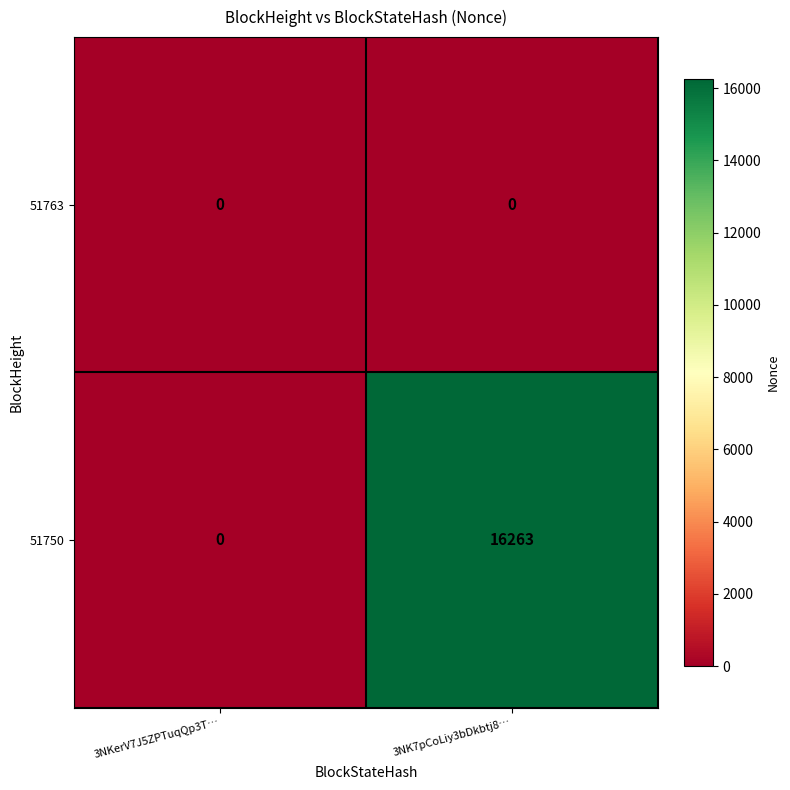

Rank the series by their maximum value, from highest to lowest.

51750, 51763